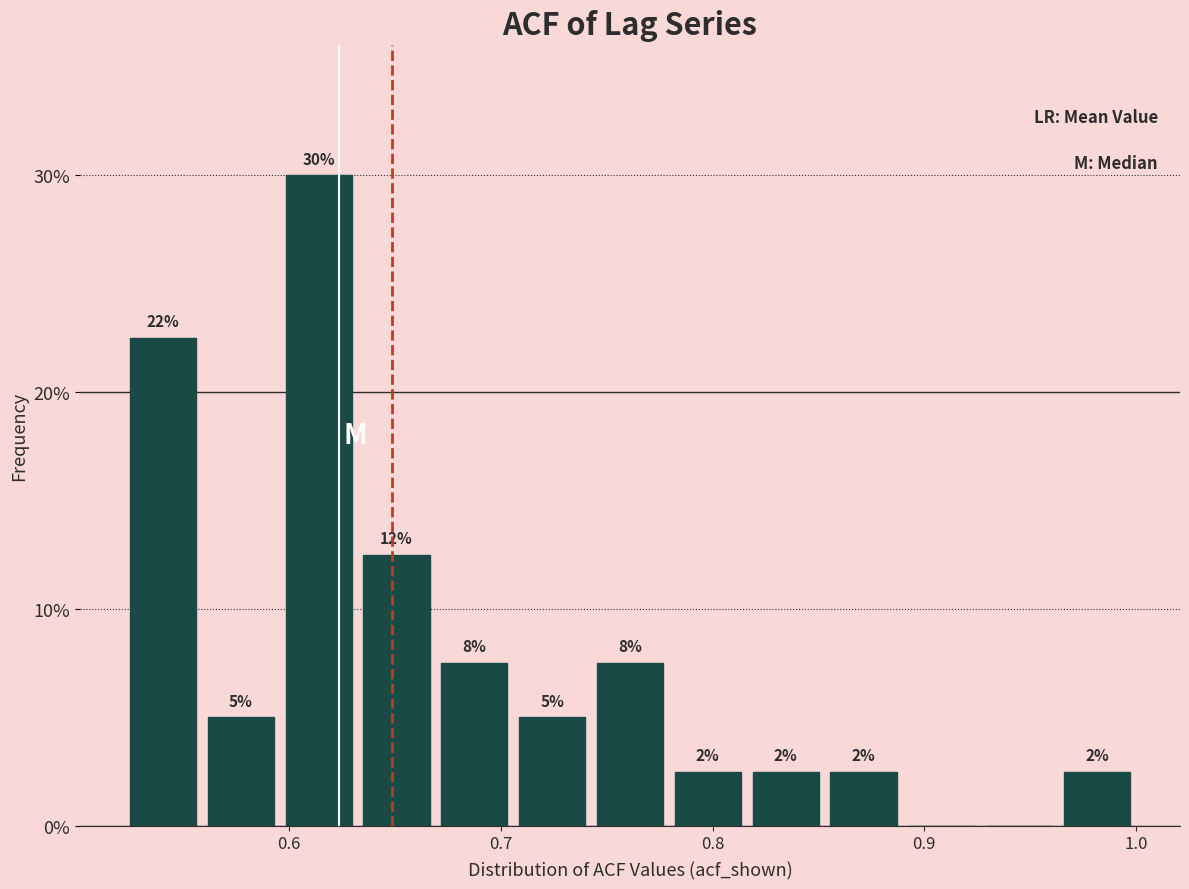

Read against the x-axis, roughly where is the centre of the tallest bar?

0.61